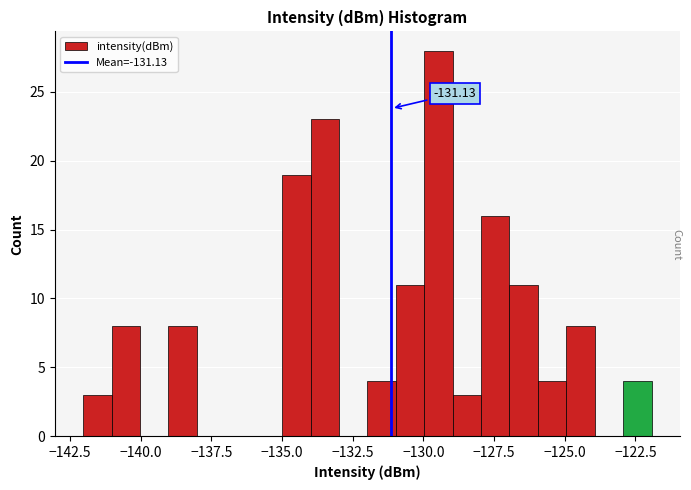

Around what value on the x-axis is the tallest bar? Give the approximate position of its centre, as read against the axis.

-129.5